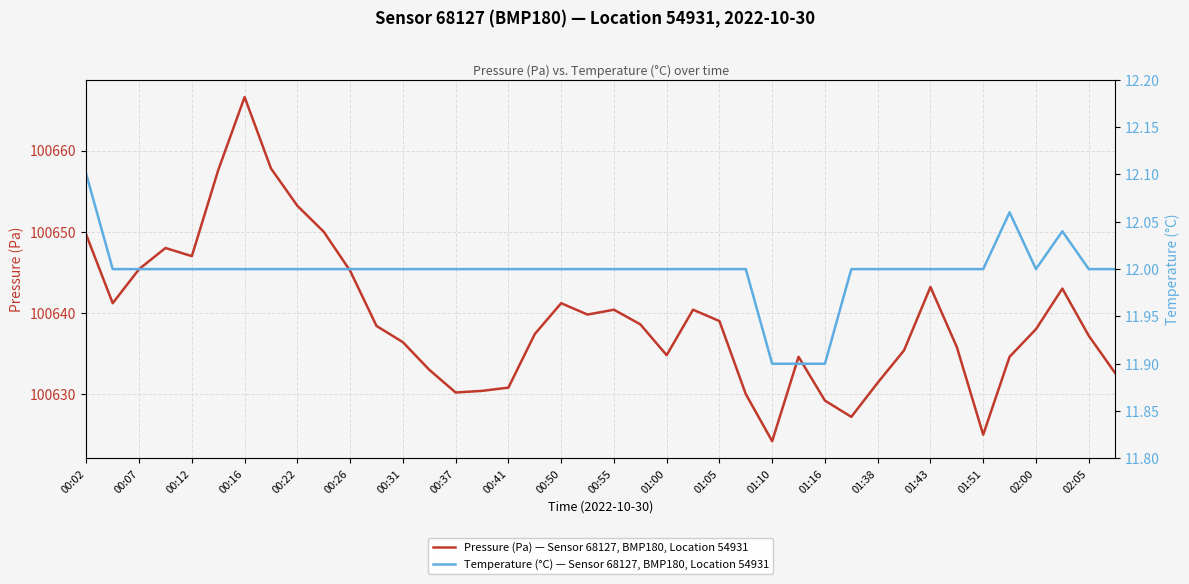

Which category has the highest value in the Pressure (Pa) — Sensor 68127, BMP180, Location 54931 series?

00:16